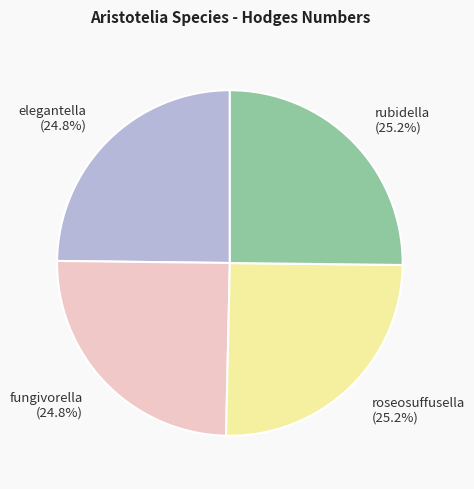

Does roseosuffusella represent more than half of the total?

No